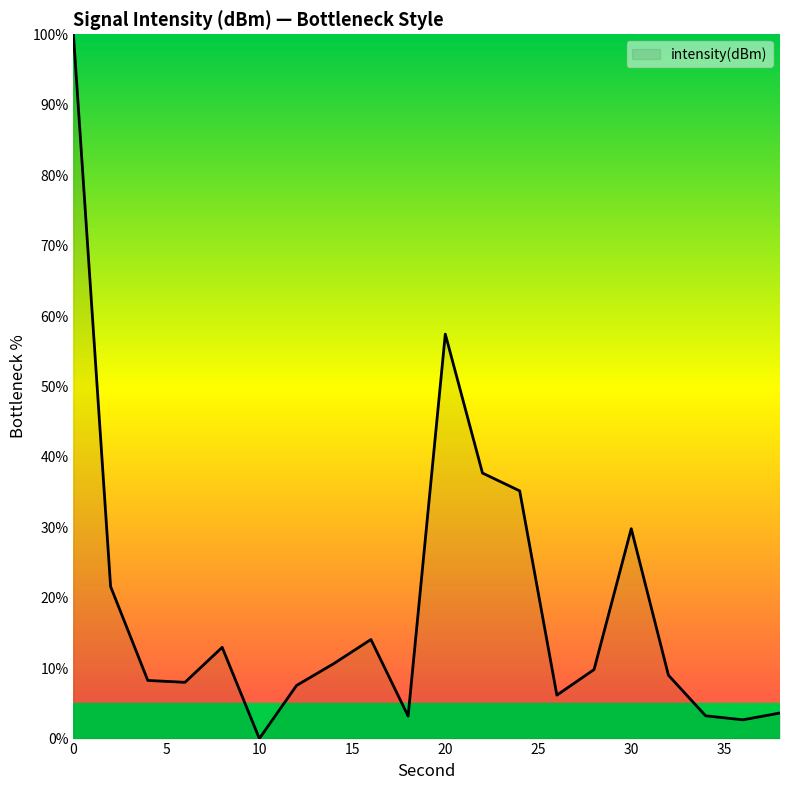

What is the average value?

19.0